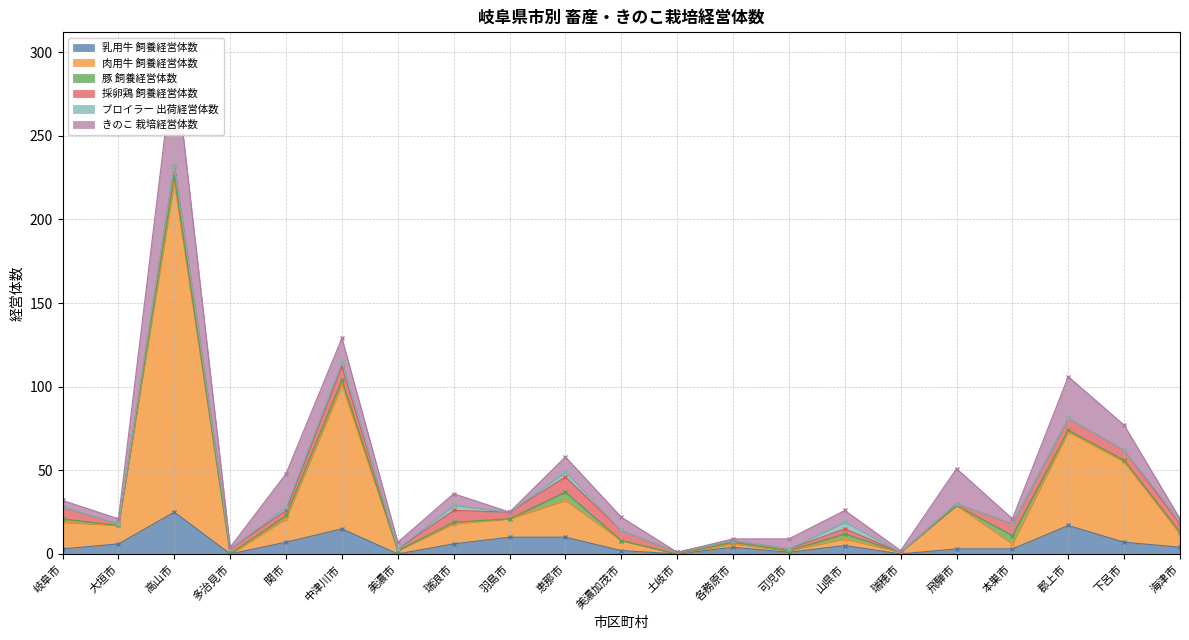

At which label is 採卵鶏 飼養経営体数 closest to 4?

羽島市